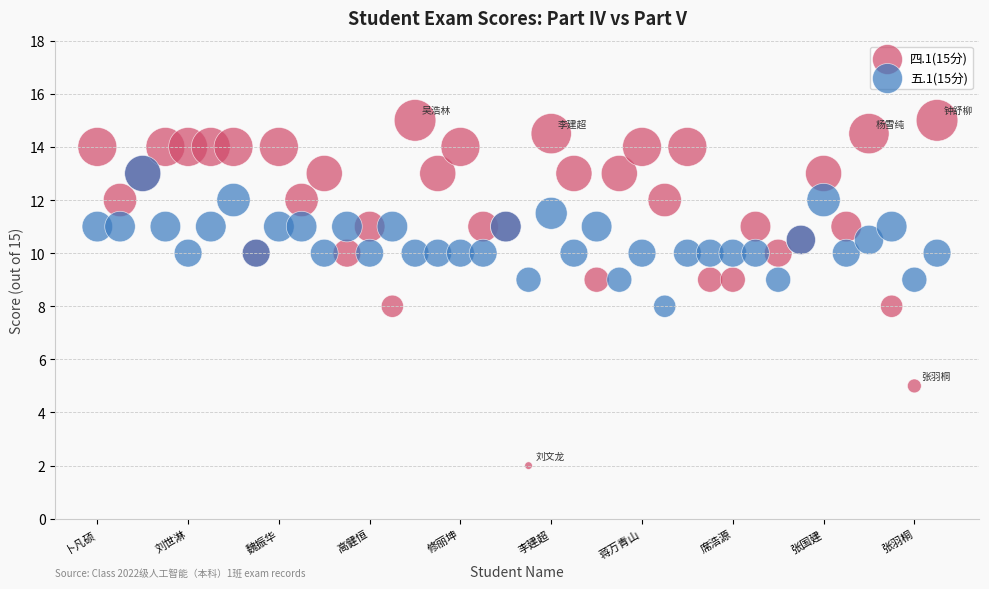

Which series reaches the minimum Y coordinate?

四.1(15分)